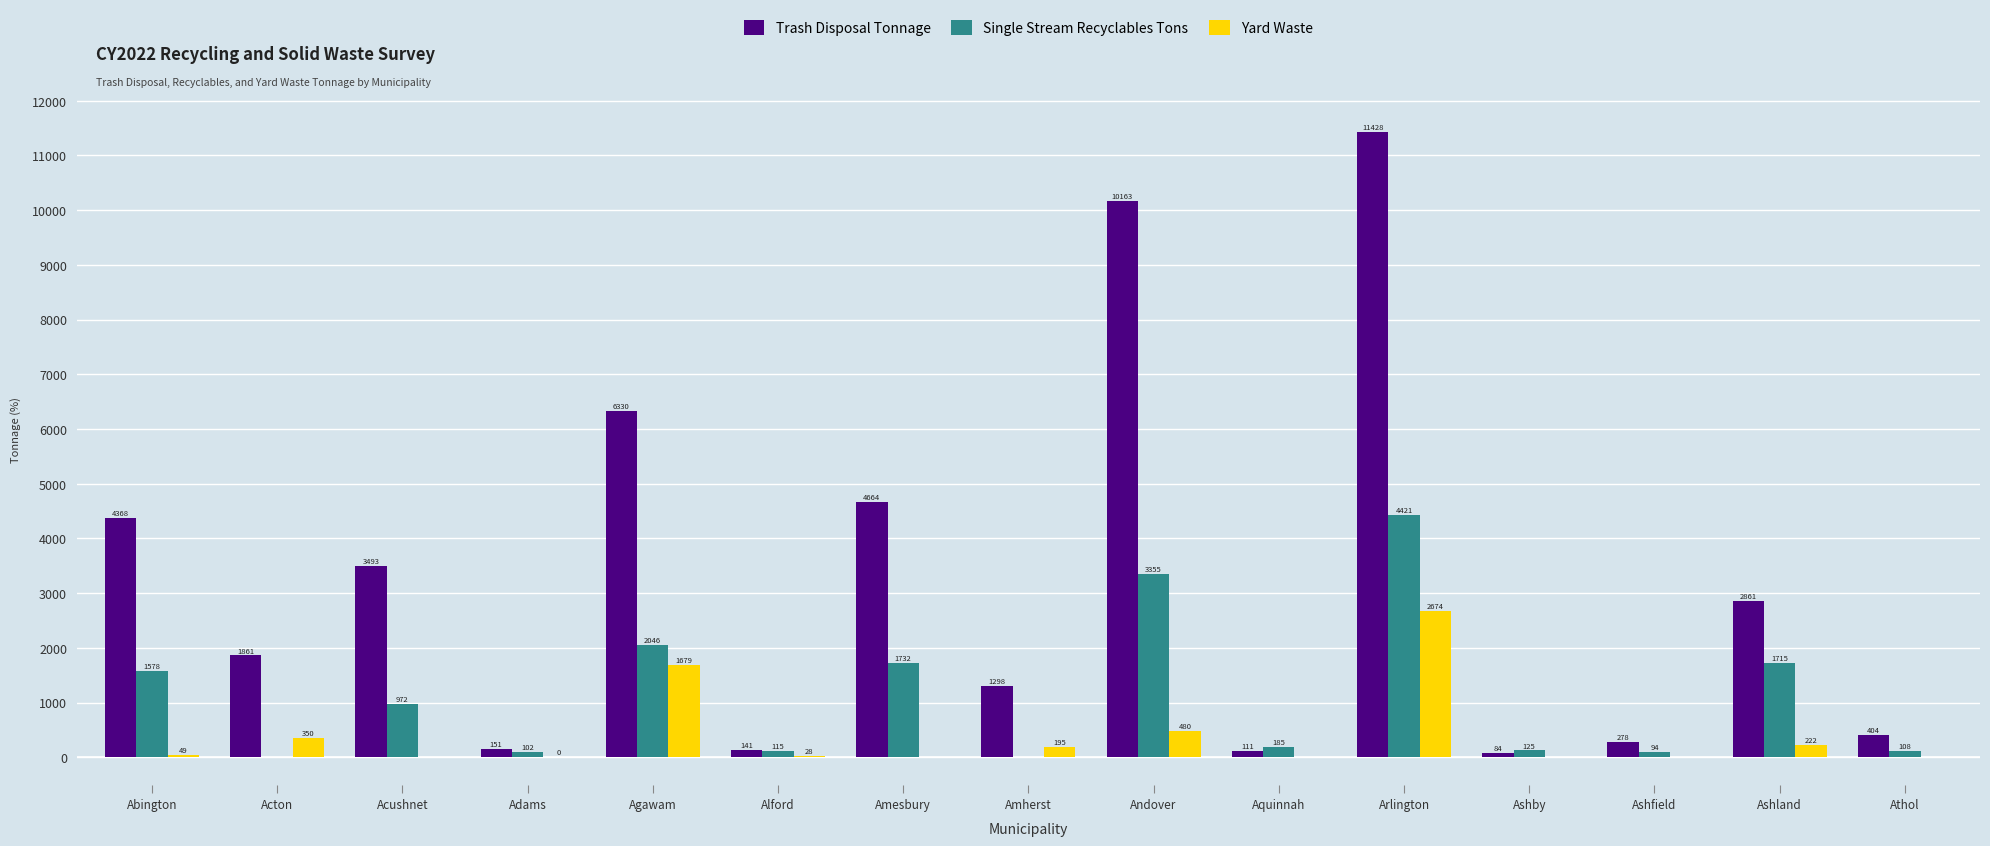

What is the approximate value of Trash Disposal Tonnage at Amesbury?

4664.4